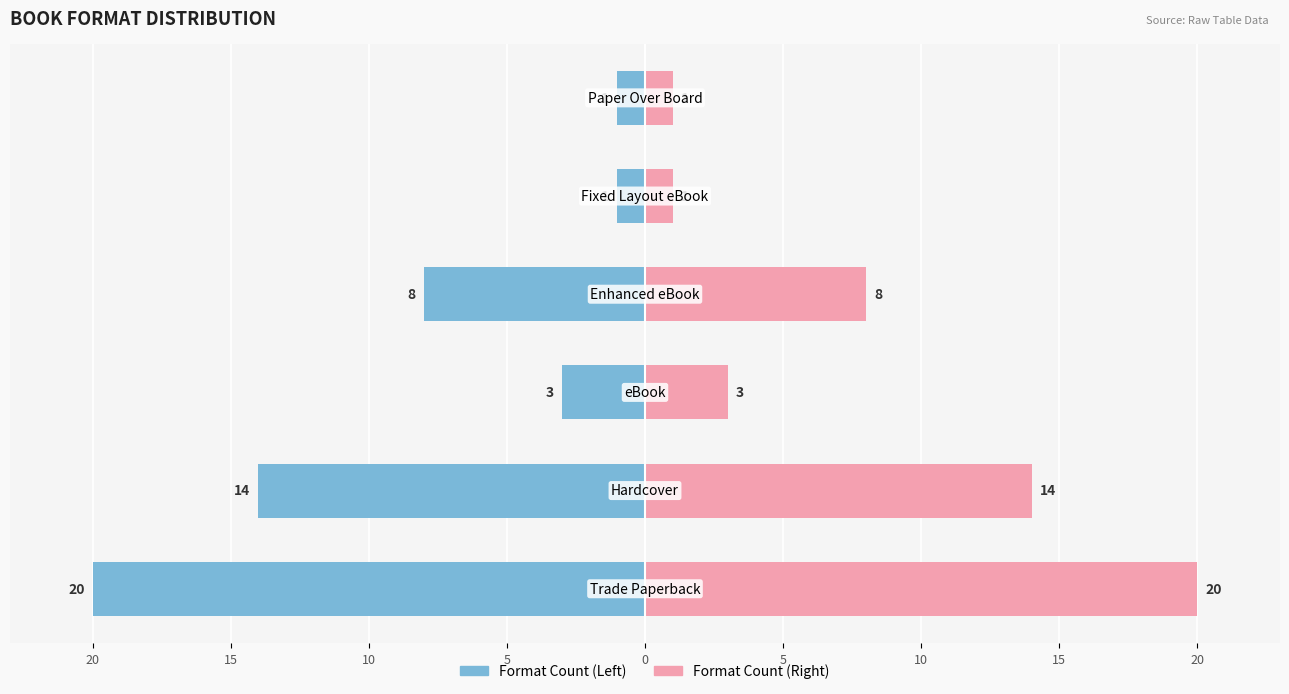

What is the average value of the Format Count (Left) series?

-8